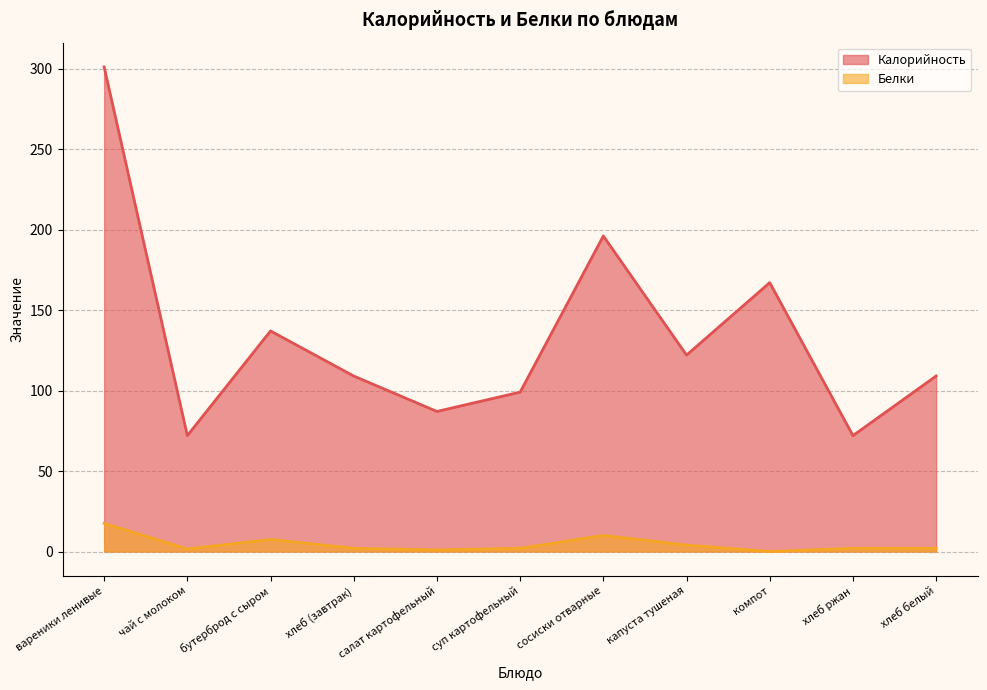

At which label does Калорийность reach its minimum?

чай с молоком